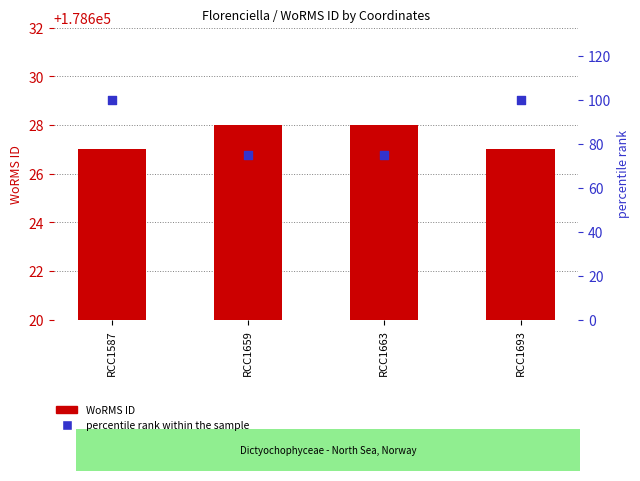

At how many categories does at least one series exceed 155999?

4